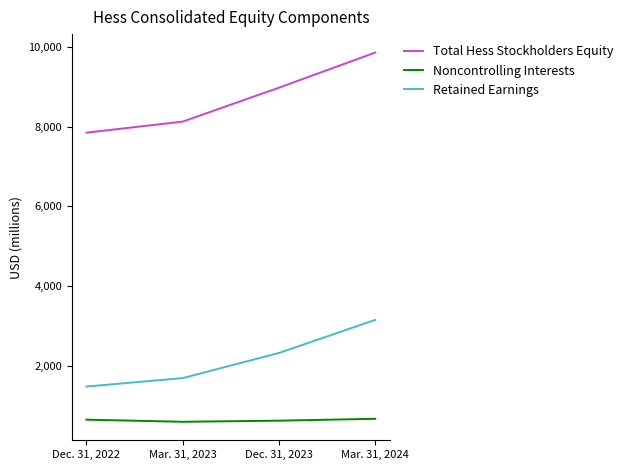

What is the spread (max minus min) of values at Dec. 31, 2023?

8370